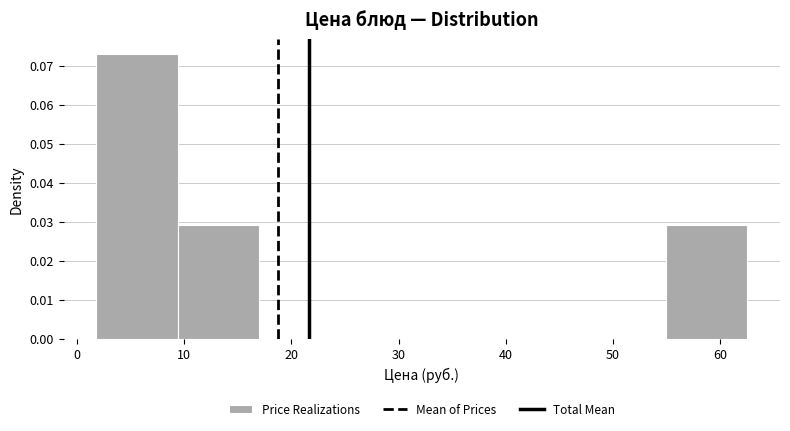

Reading left to right, transcribe this chart: for each bar, give the range it covers on the x-axis and its height. Neither the bar edges nor the heights are printed on the chart, so give them approximately, as read against the axes.

2 to 9: 0.073
9 to 17: 0.029
17 to 25: 0
25 to 32: 0
32 to 40: 0
40 to 47: 0
47 to 55: 0
55 to 63: 0.029